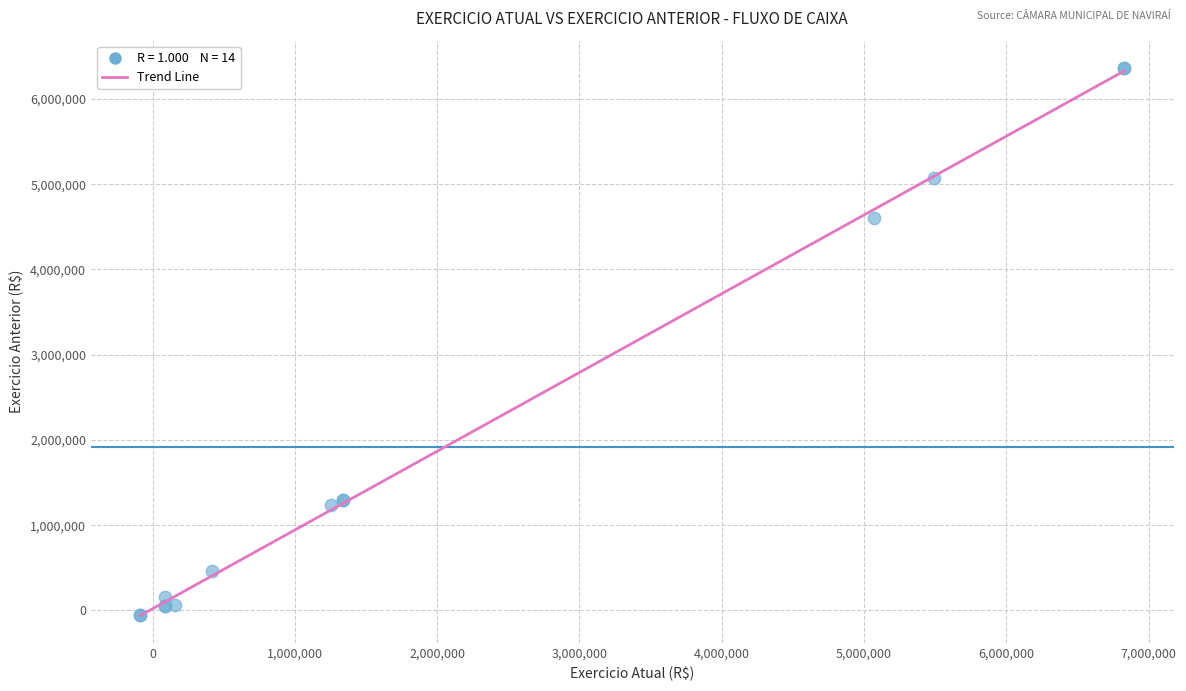

What Y value in the scatter plot is closest to 3154668?

4605739.3